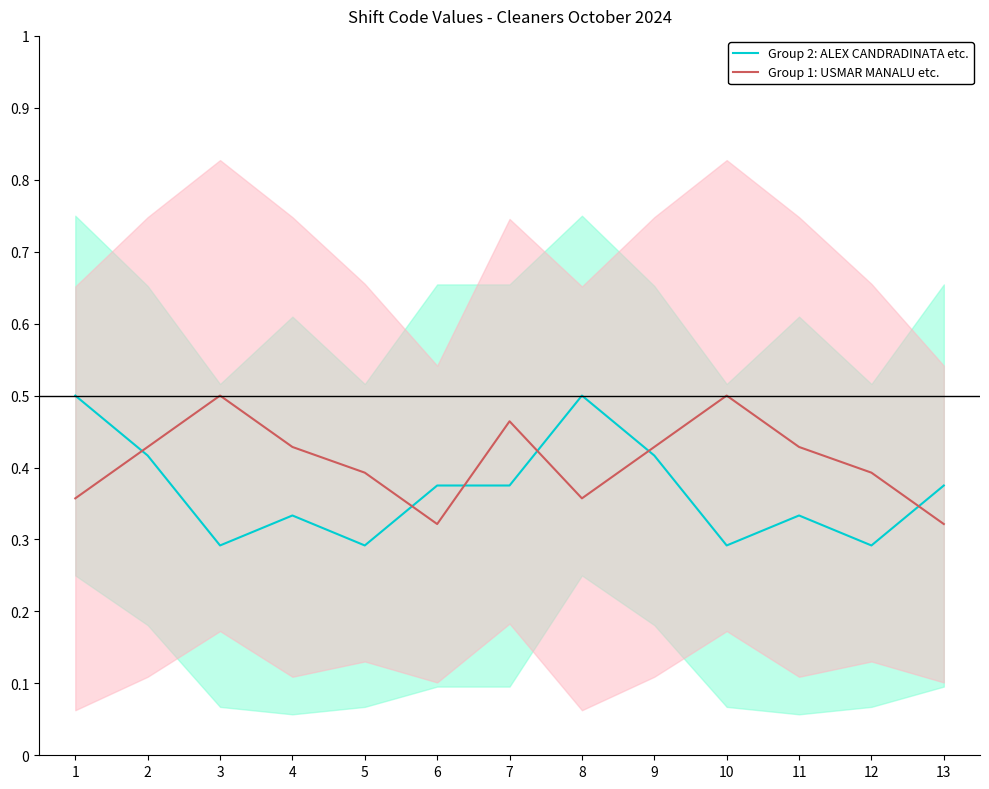

What is the value of the Group 1: USMAR MANALU etc. point at the 9th from the left?

0.4